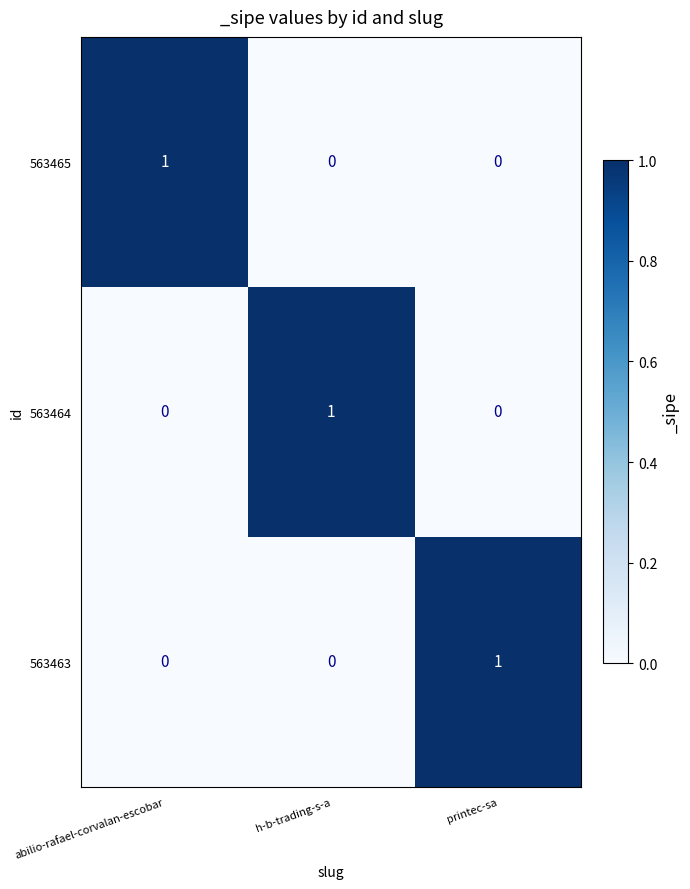

Is it true that 563465 equals -1 at printec-sa?

False